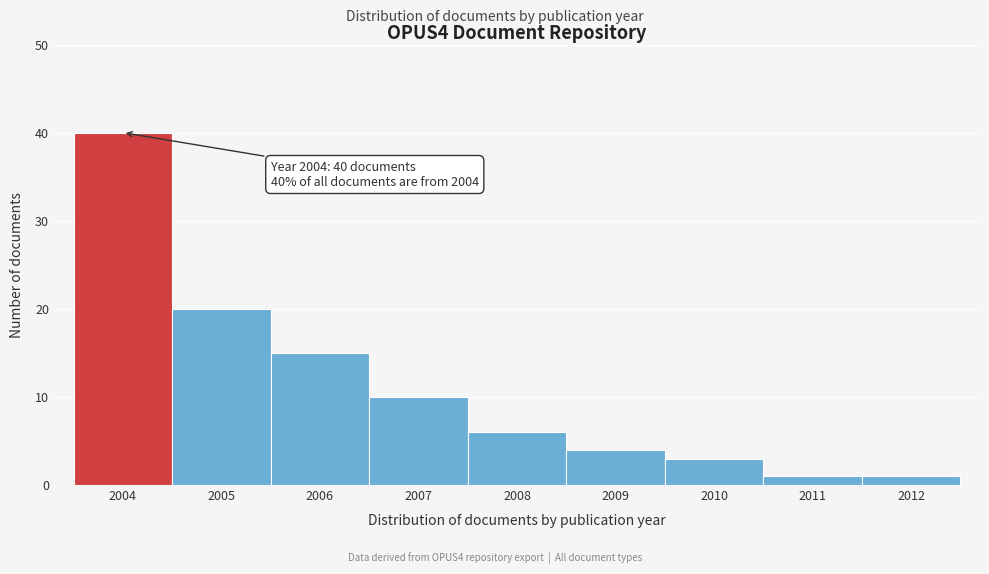

Over which range of the x-axis is the bar tallest?

2003.5 to 2004.5